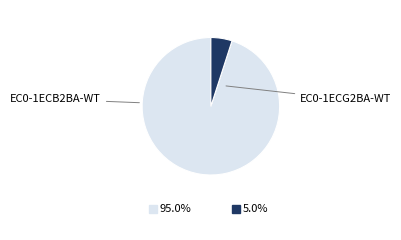

Does any single category account for the majority?

Yes